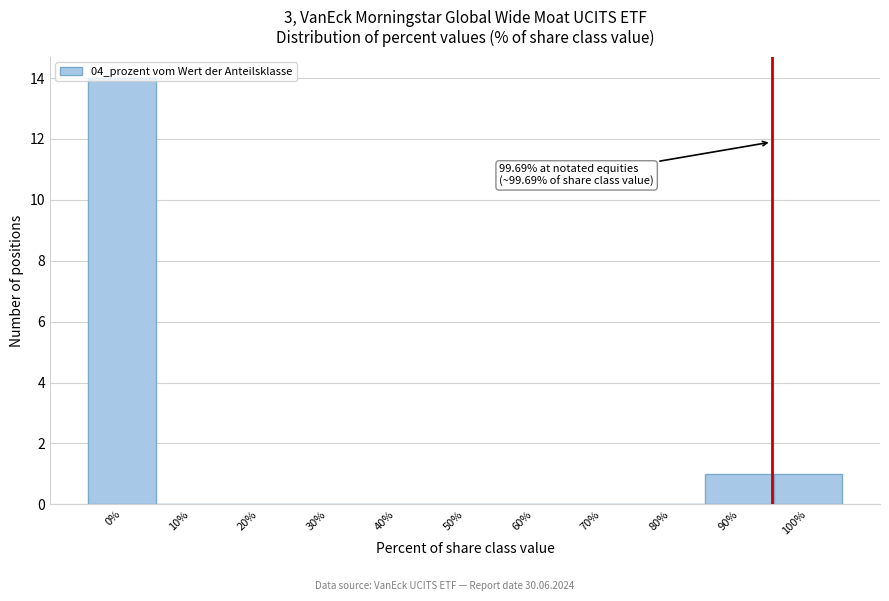

What is the sum of all values?

16